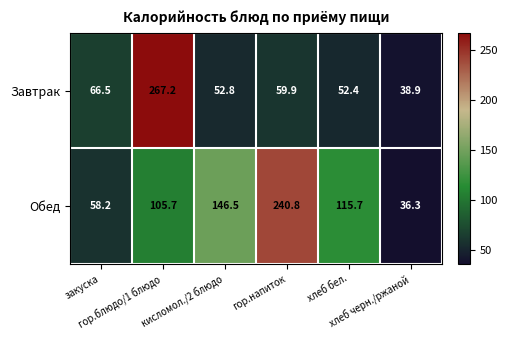

How many distinct data groups are displayed?

2